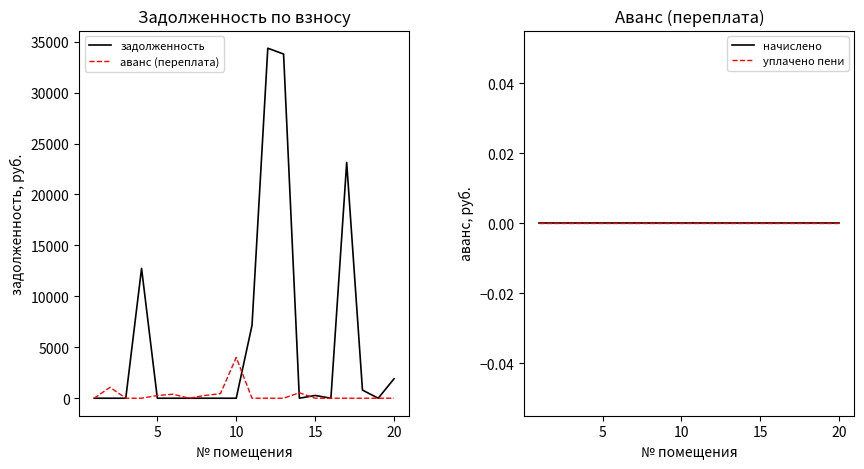

In задолженность, how many points are lower than both neighbors (excluding endpoints)?

3